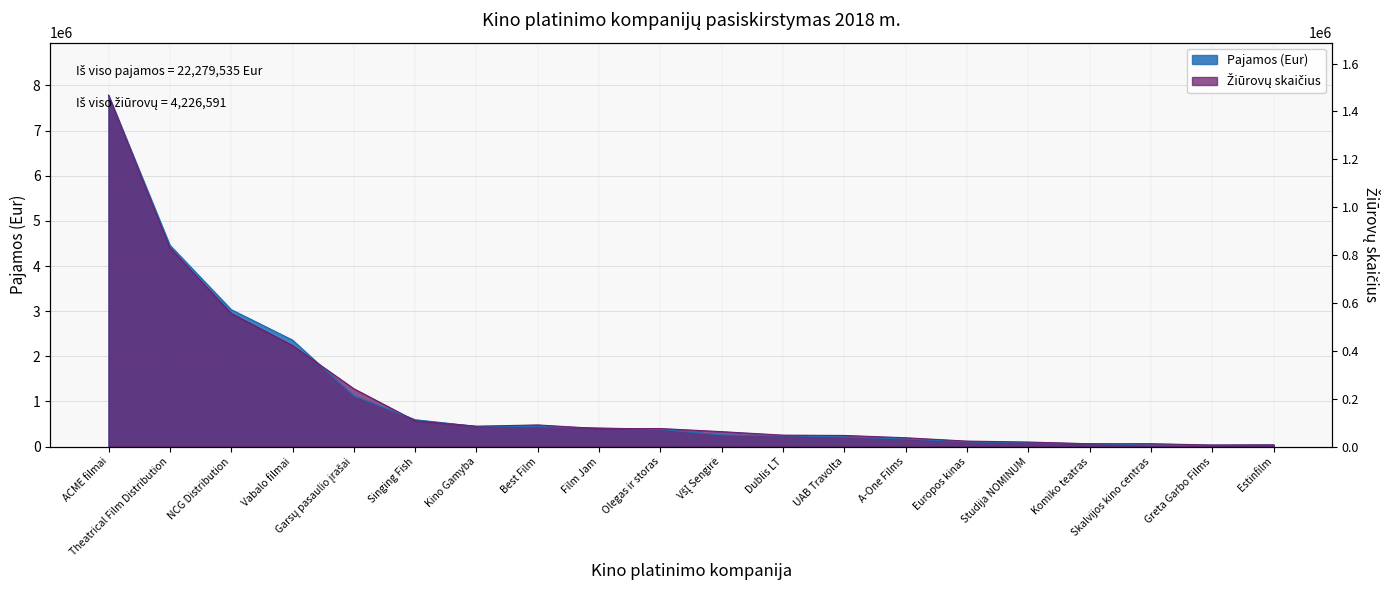

How many intersections are there between Pajamos (Eur) and Žiūrovų skaičius?

7